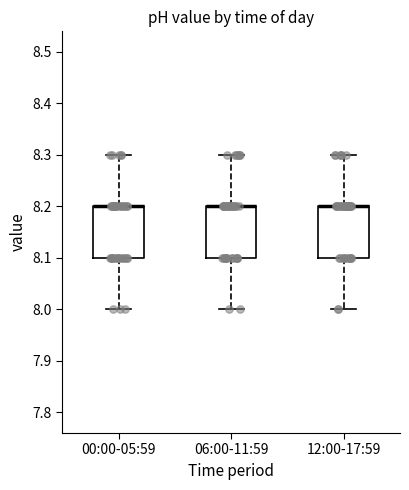

Where is the lower edge of the box for 06:00-11:59 on the y-axis? The values are not printed on the chart, so give them approximately, as read against the axis.

8.1